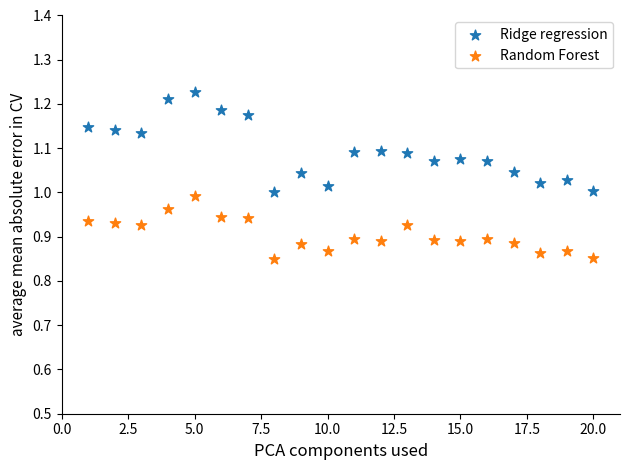

Which series has the largest Y range (max minus min)?

Ridge regression